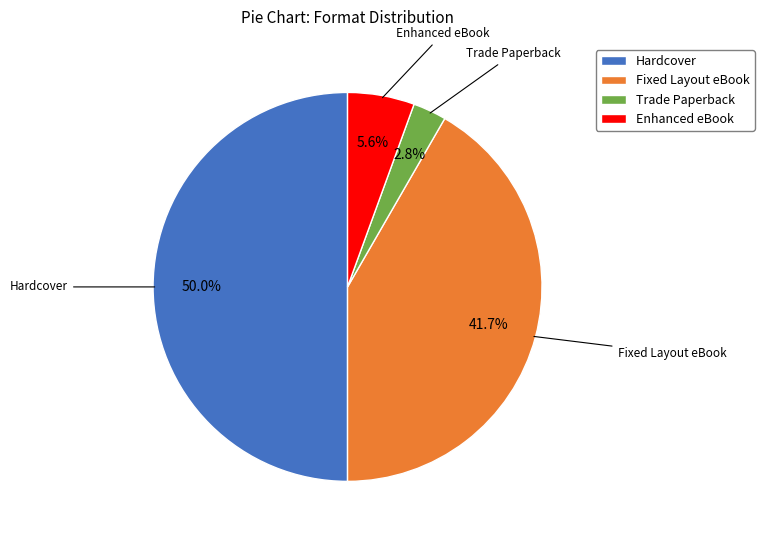

The Fixed Layout eBook slice represents 42% of the pie. True or false?

True